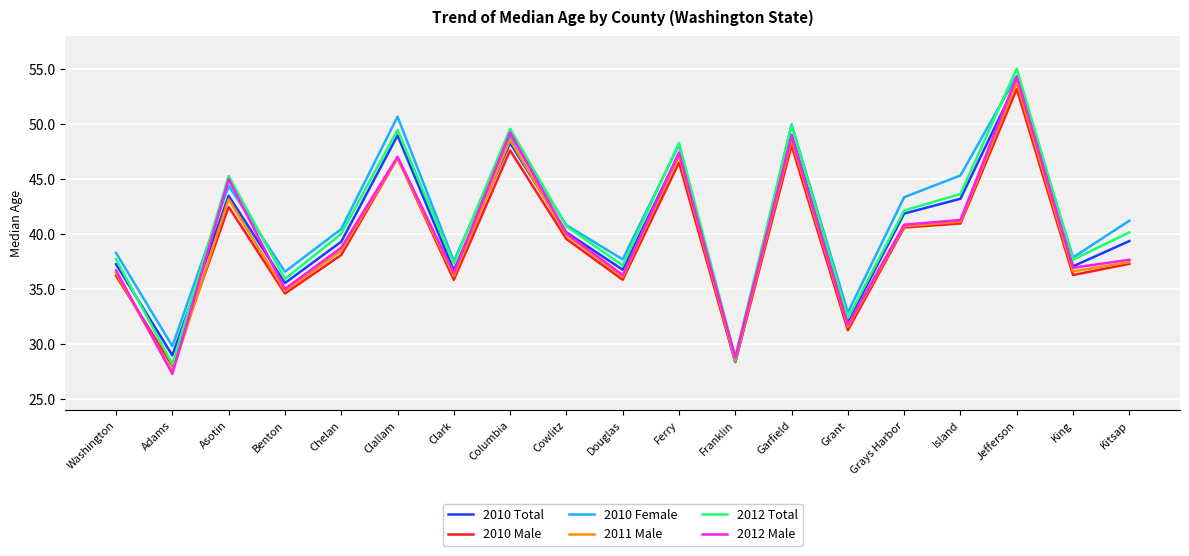

At how many categories does at least one series exceed 48?

5